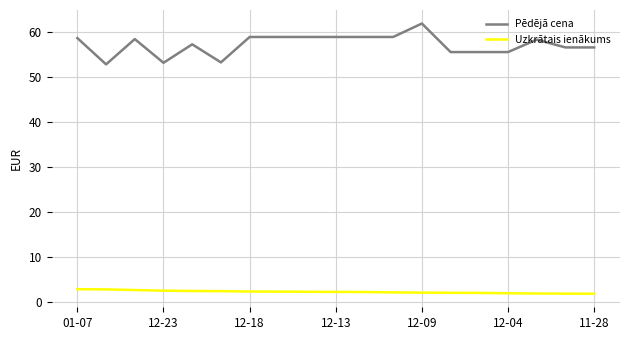

At how many categories does at least one series exceed 39?

19